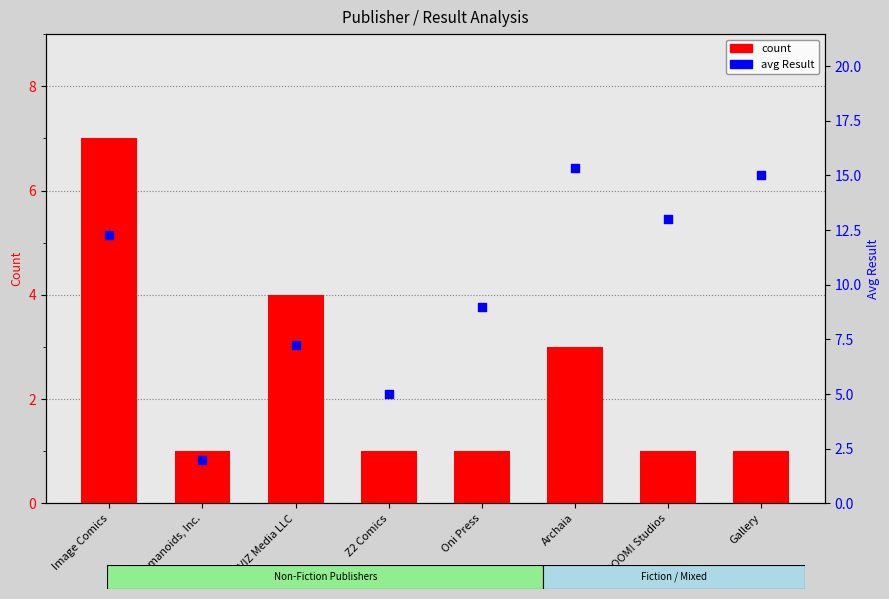

Which series reaches the minimum Y coordinate?

count